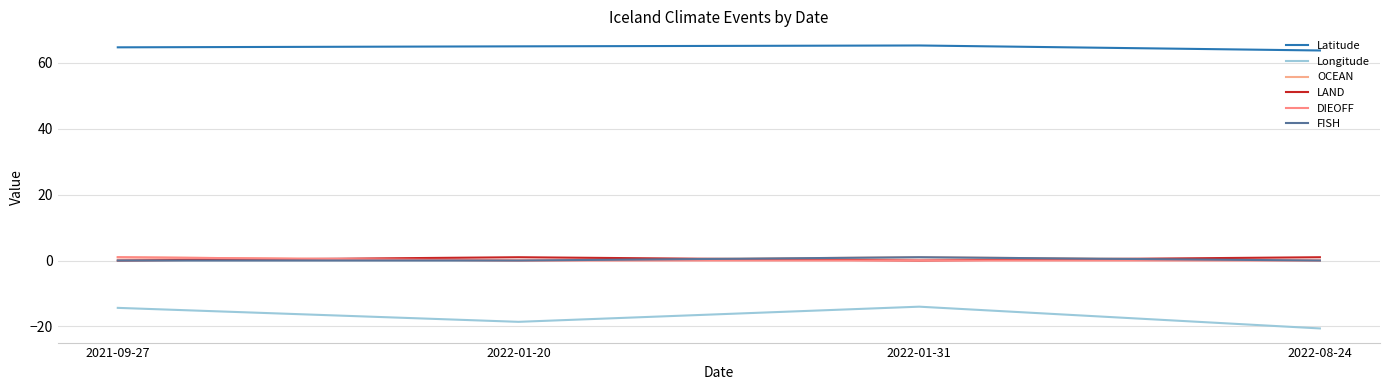

What is the total value across all series at 2021-09-27?

52.3